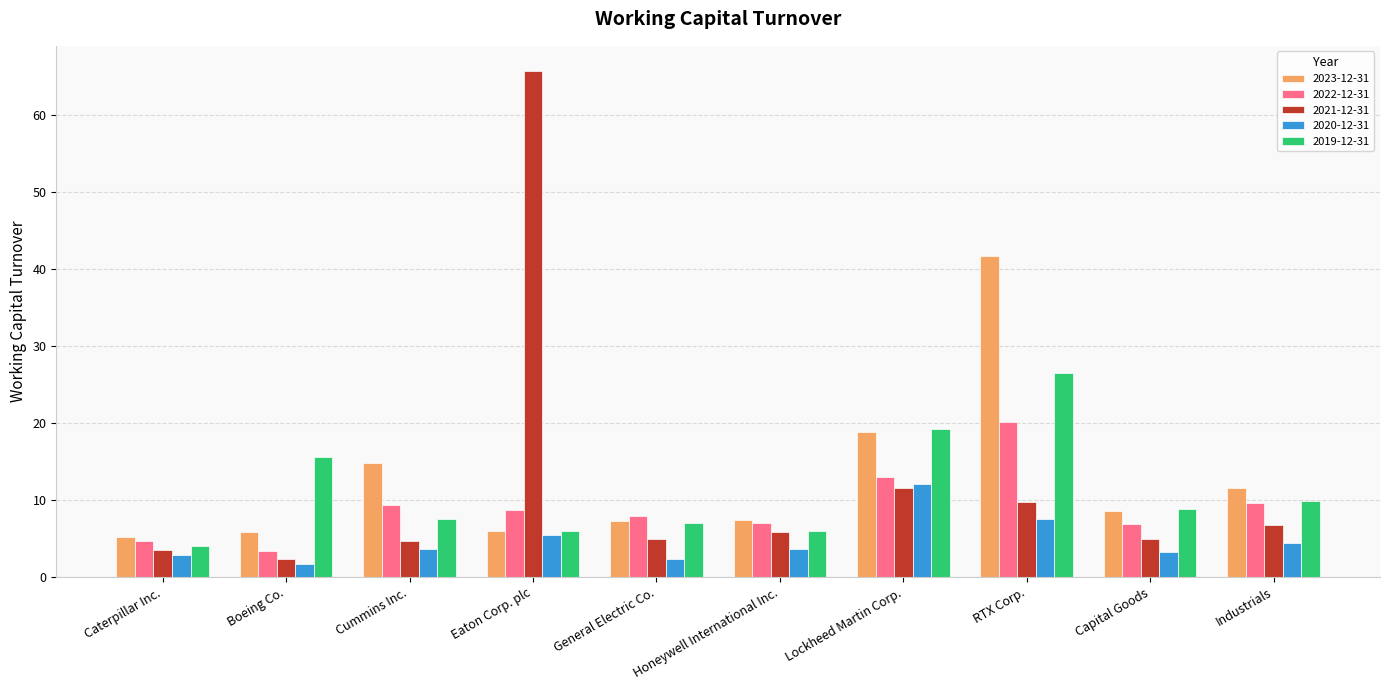

What is the minimum value shown in the chart?

1.7